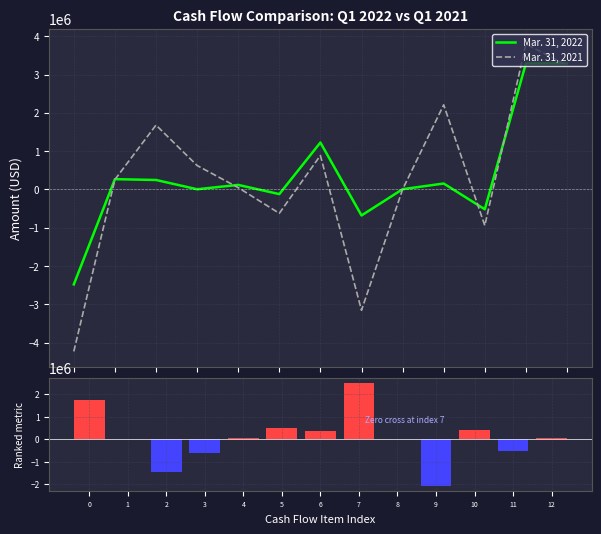

The value of Mar. 31, 2021 at 6 is 198437. True or false?

False